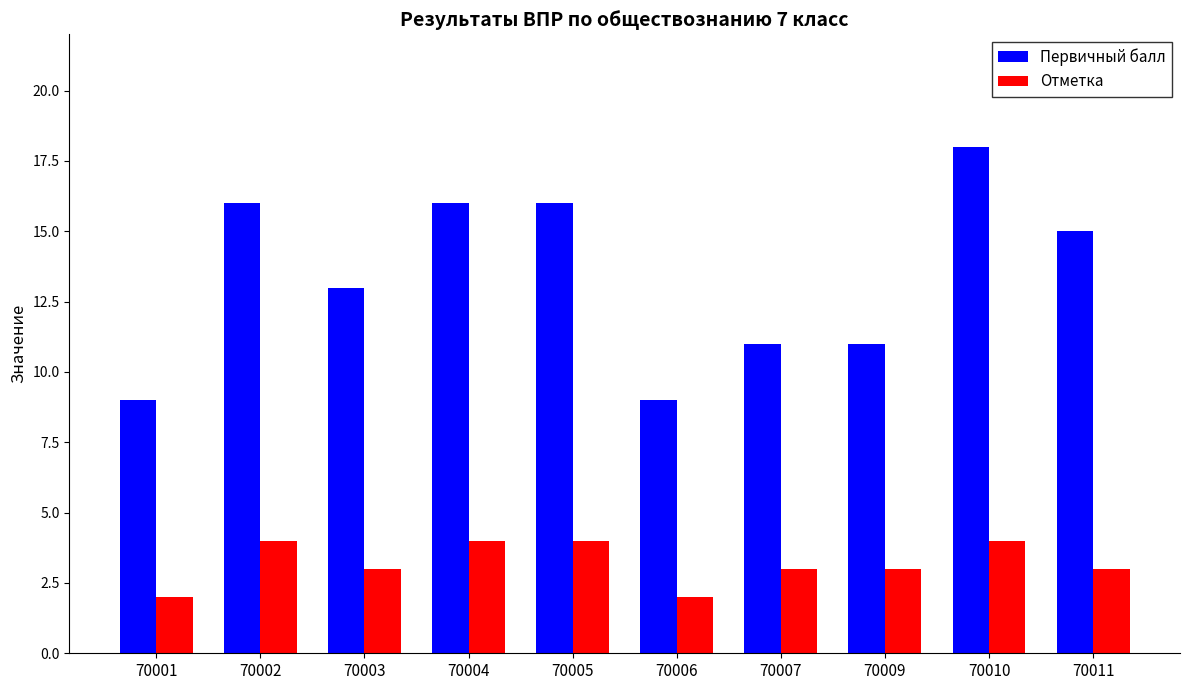

Rank the series by their maximum value, from lowest to highest.

Отметка, Первичный балл